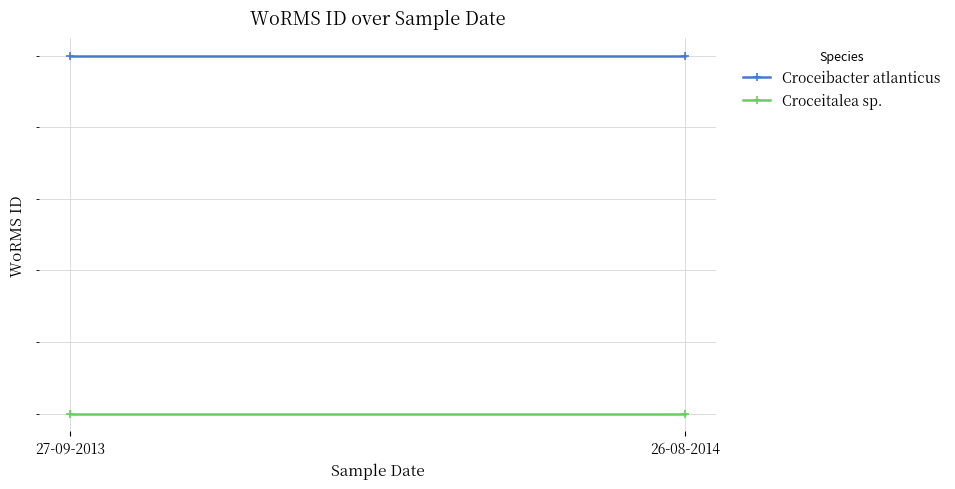

The Croceibacter atlanticus series shows 562581 at 26-08-2014. True or false?

True